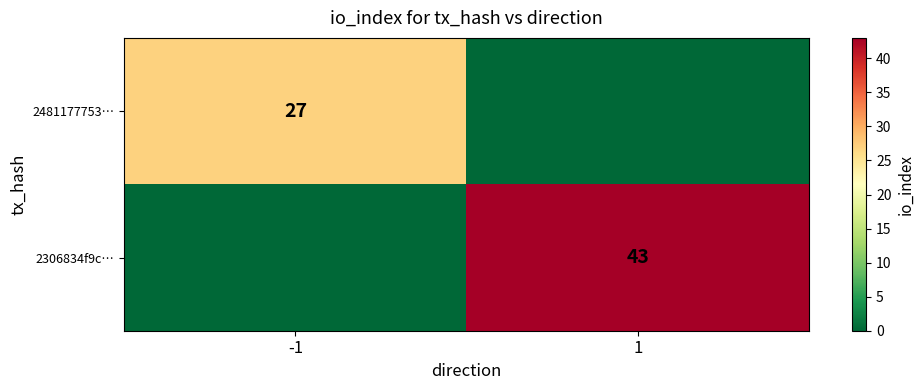

Is it true that 2306834f9c… equals 43 at 1?

True